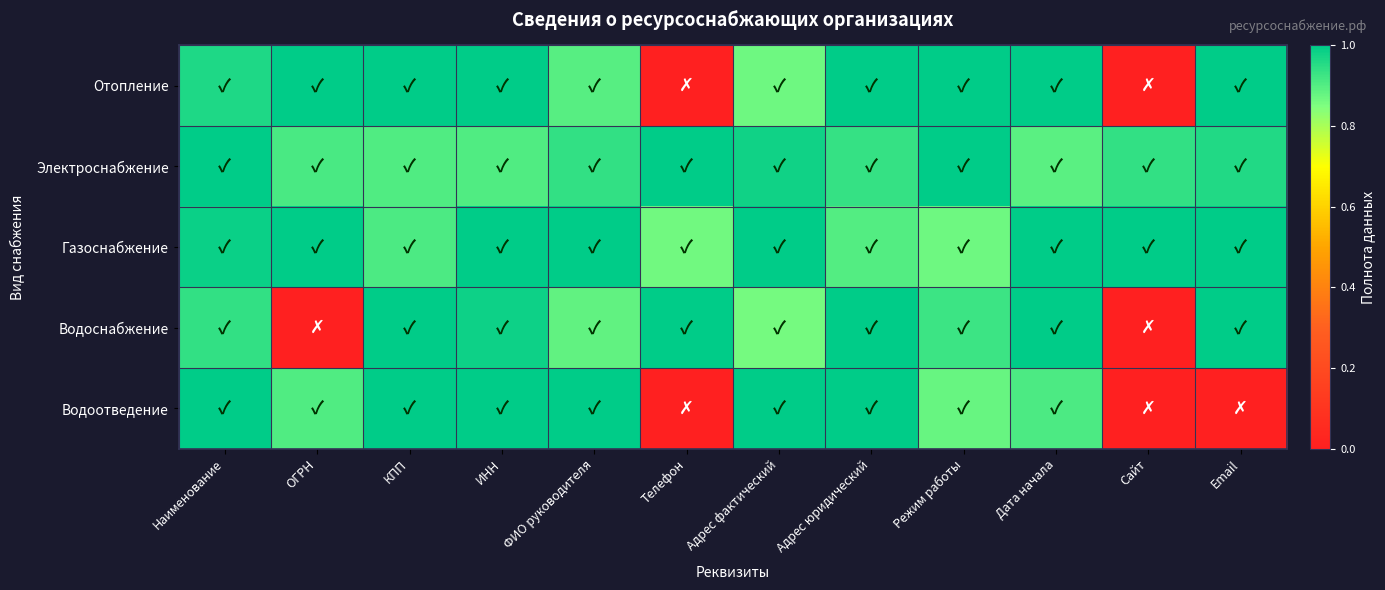

At КПП, list the series in order from largest to smallest.

Отопление, Водоснабжение, Водоотведение, Газоснабжение, Электроснабжение